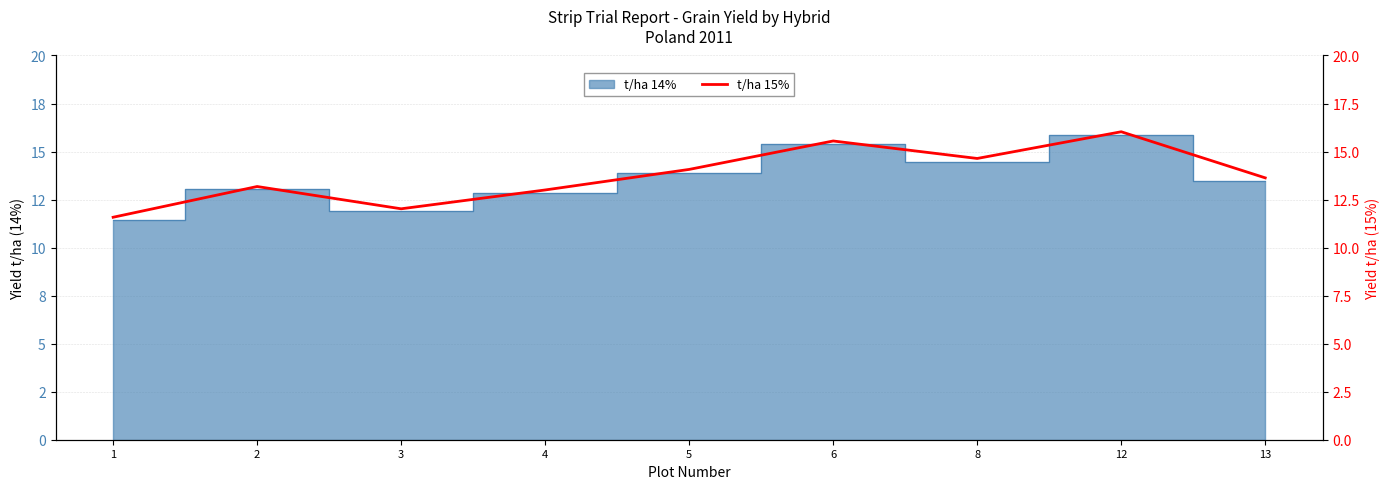

Between 2 and 6, which is larger?

6